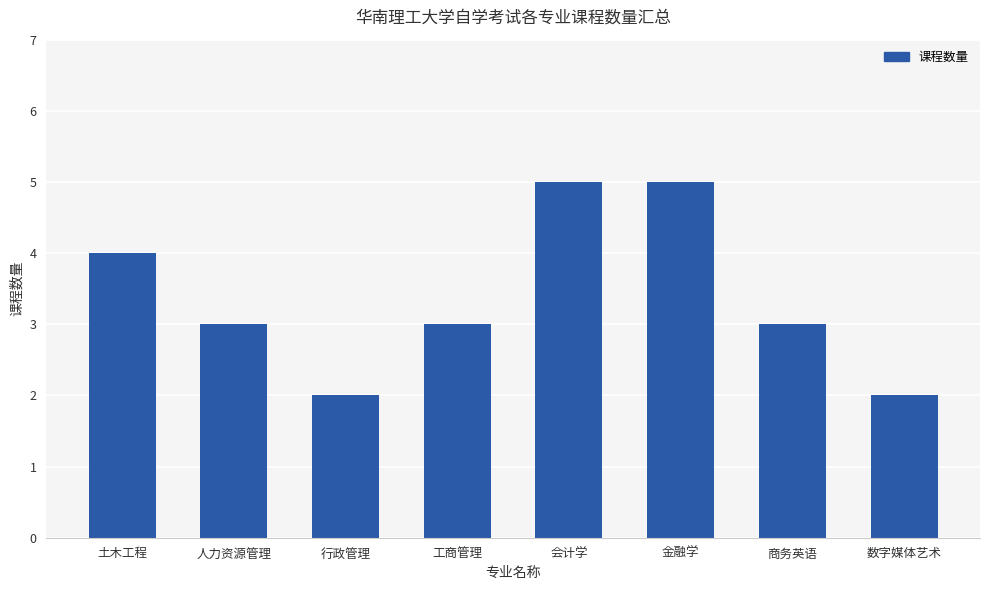

How many values are between 3 and 5?

6